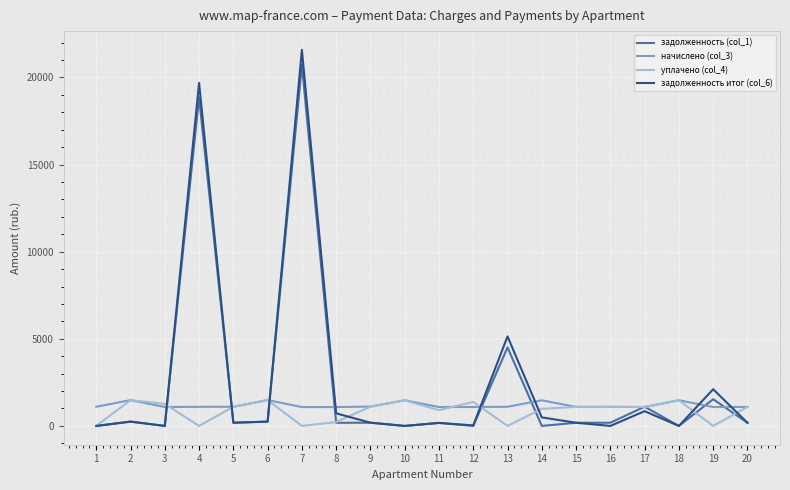

Which series has the largest range (max minus min)?

задолженность итог (col_6)